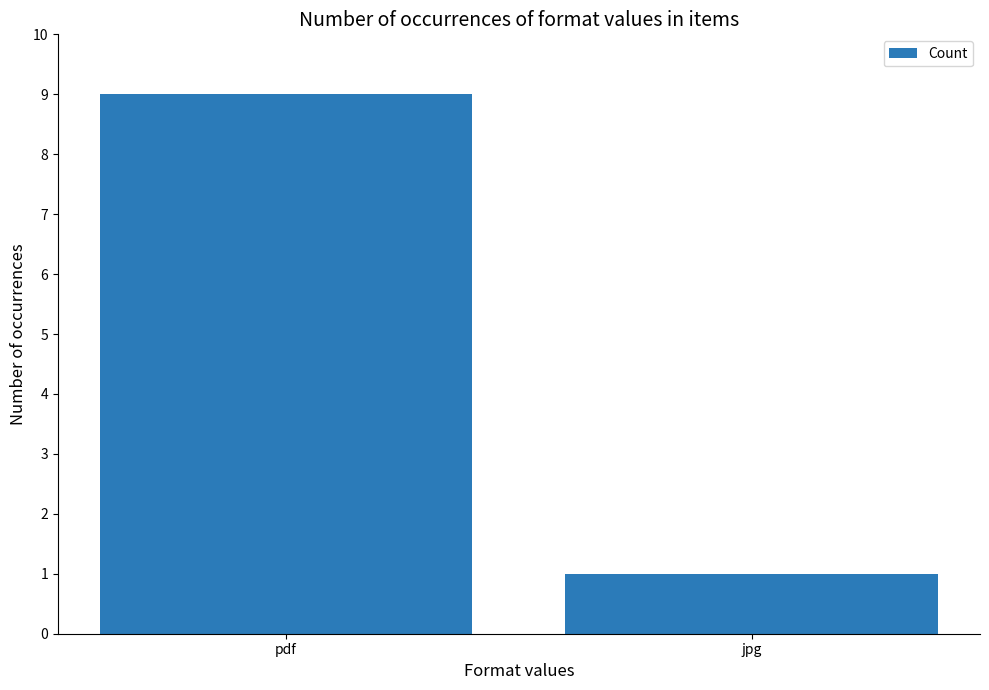

Rank the categories by value from highest to lowest.

pdf, jpg